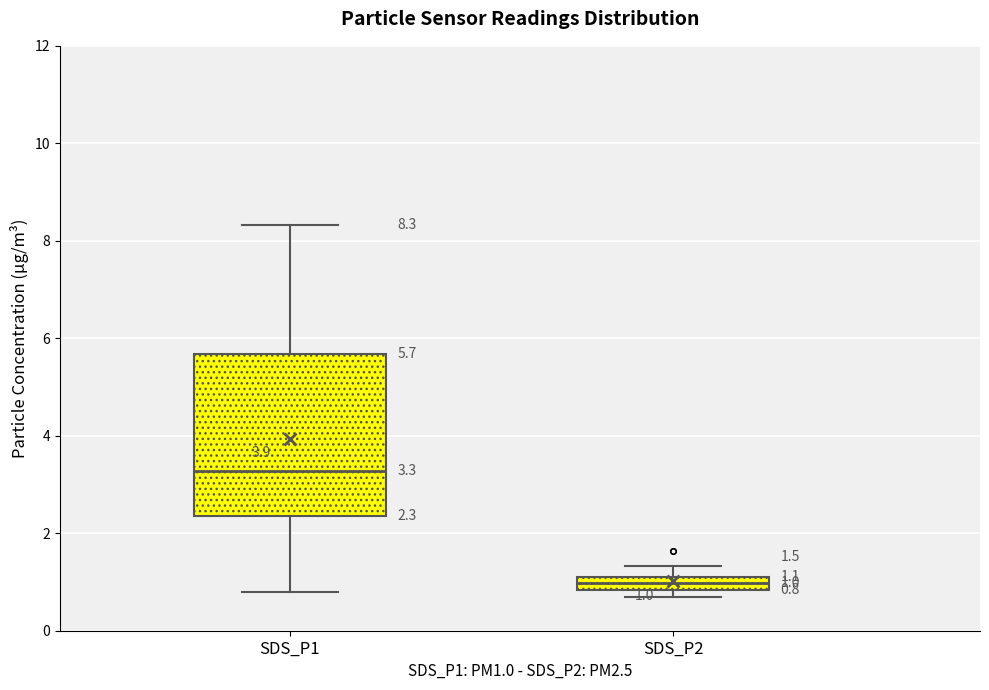

Comparing the boxes themselves (not the whiskers), which one is the tallest?

SDS_P1